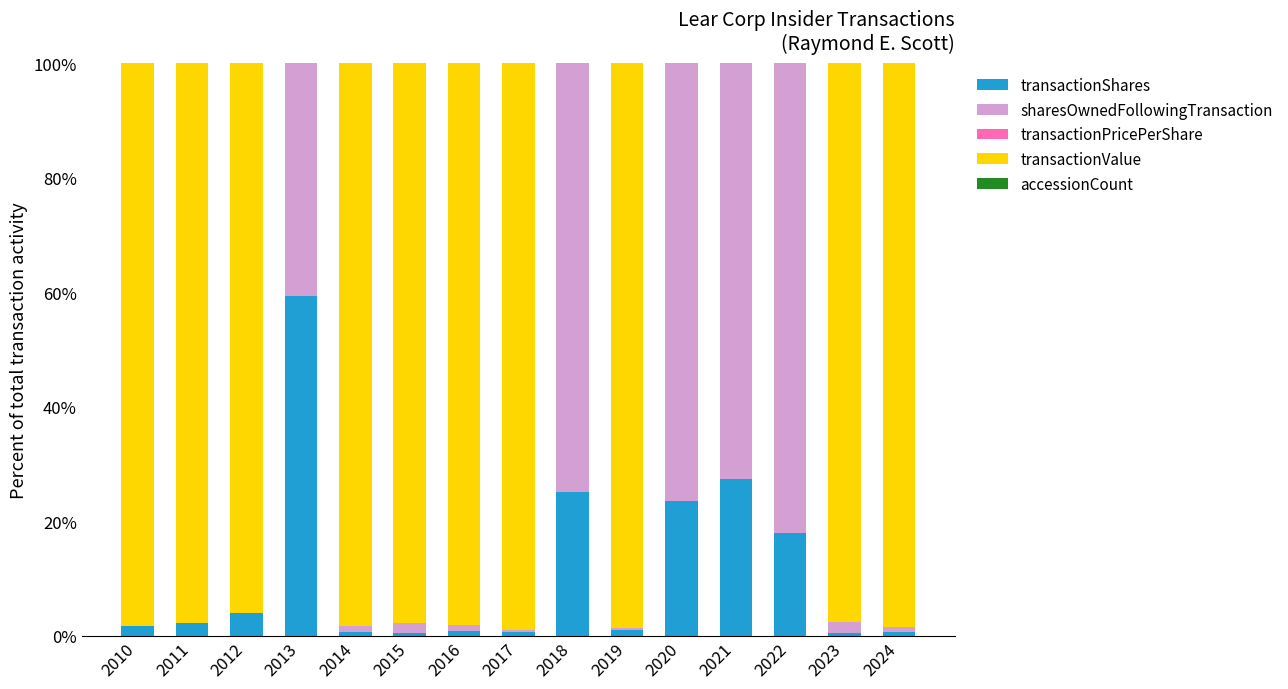

True or false: transactionShares has a value of 0.7 at 2024.

True